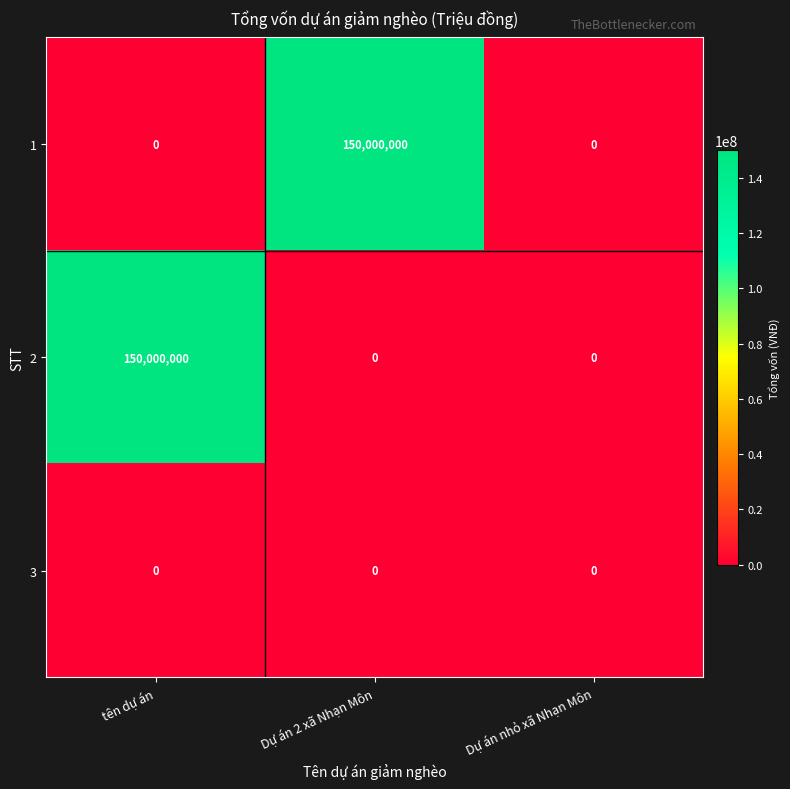

Is it true that 2 equals 150000000 at tên dự án?

True